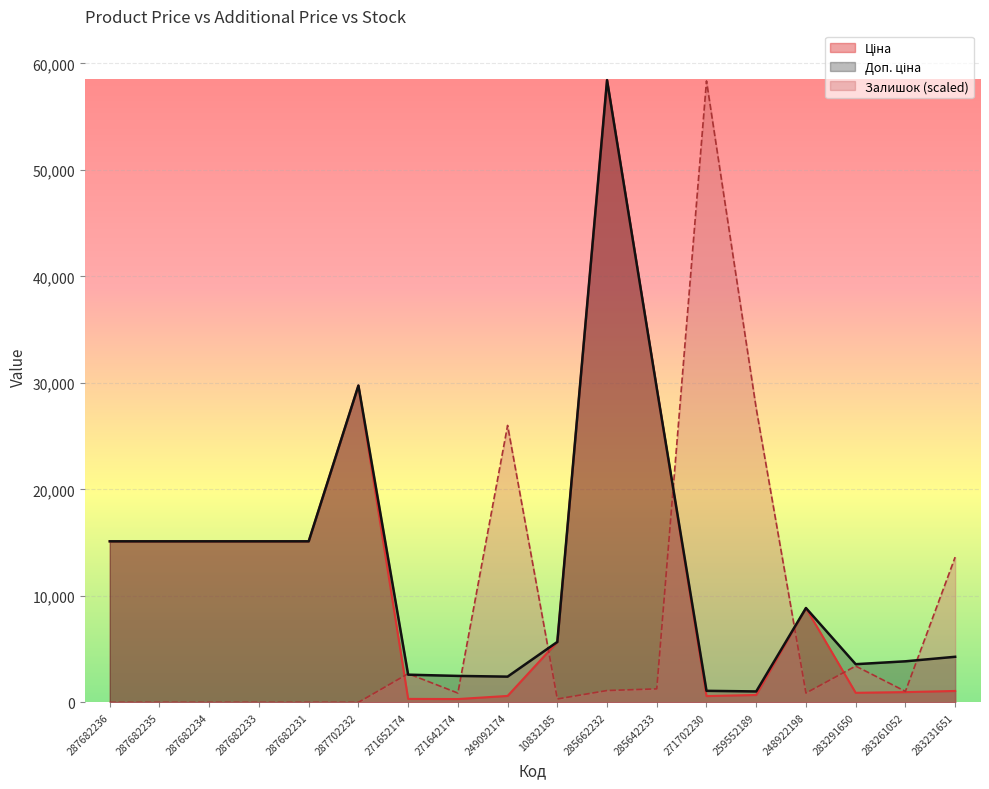

What is the label of the 16th point from the right?

287682234